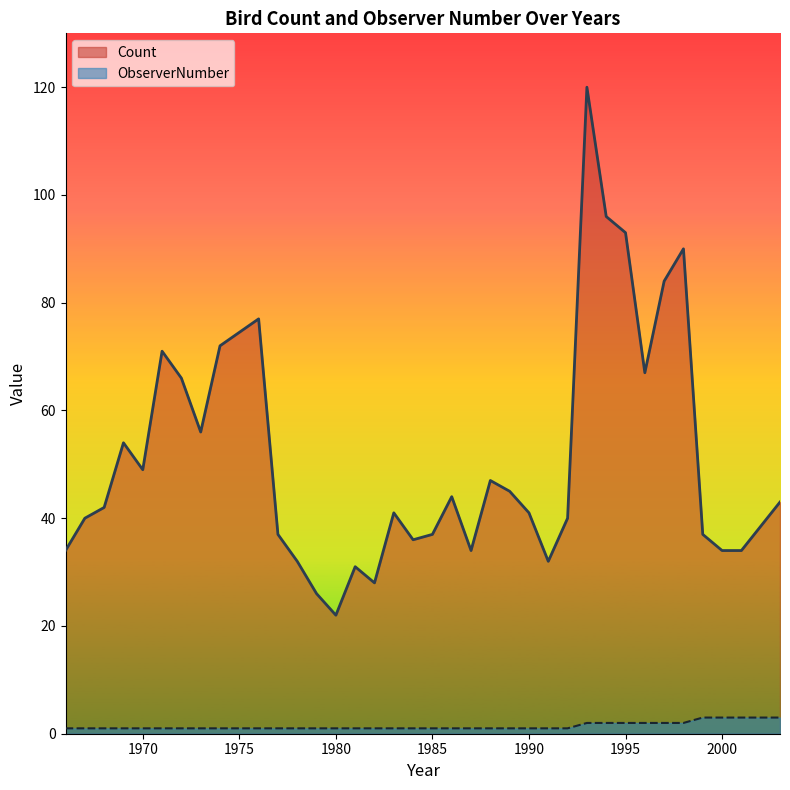

True or false: Count and ObserverNumber intersect in this chart.

False